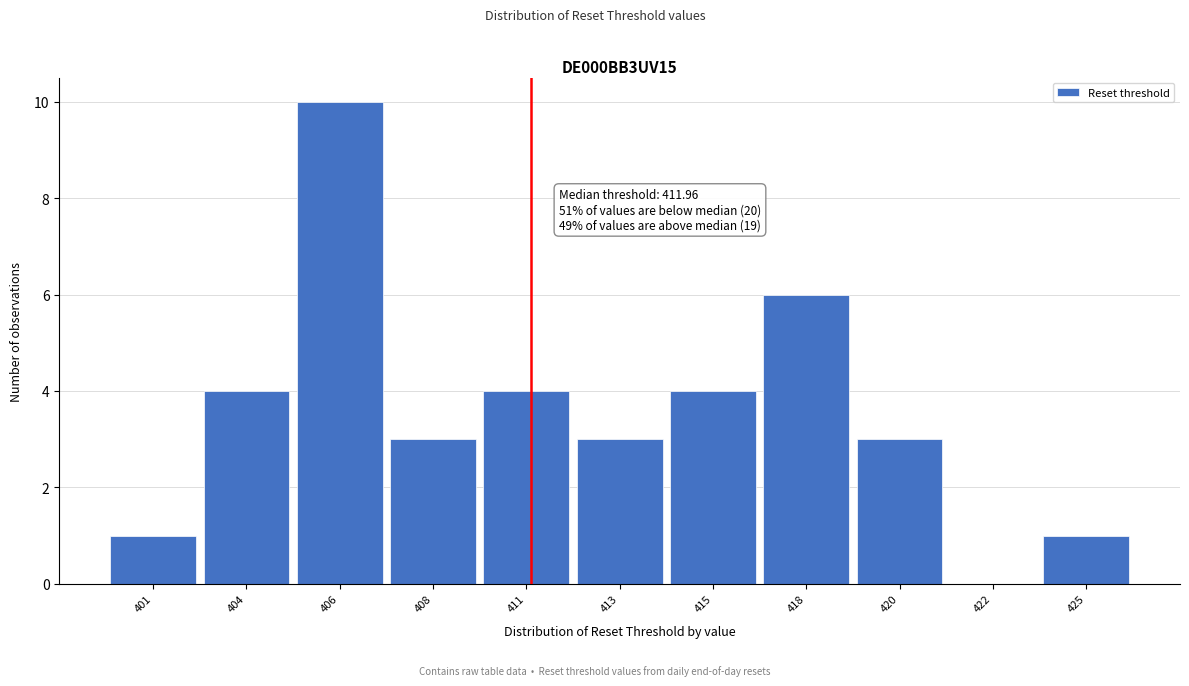

Reading left to right, what are all the values shown in this chart?

401=1	404=4	406=10	408=3	411=4	413=3	415=4	418=6	420=3	422=0	425=1